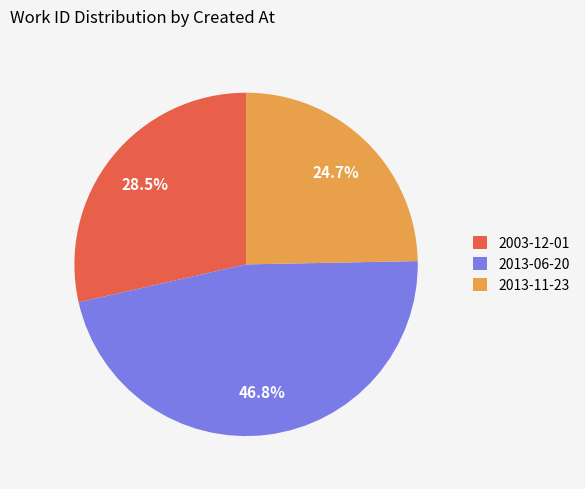

To the nearest percent, what is the difference between the 2013-06-20 and 2003-12-01 slice percentages?

18%